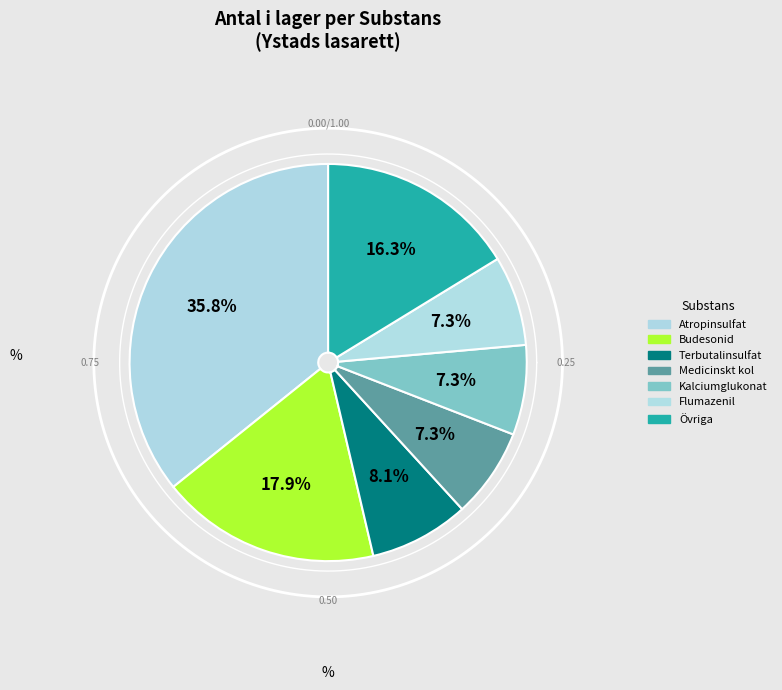

Does Flumazenil represent more than half of the total?

No